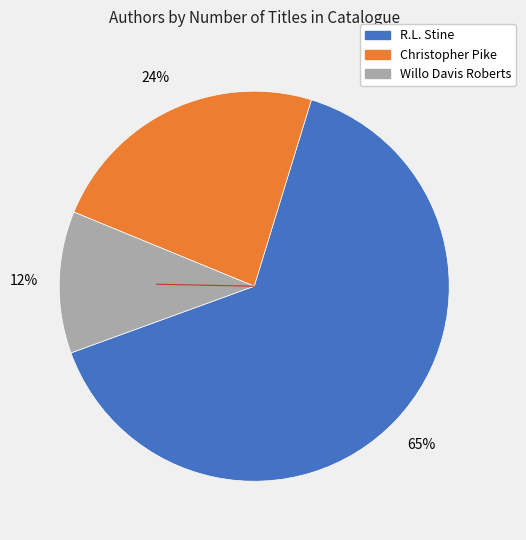

Is there a majority slice in this chart?

Yes